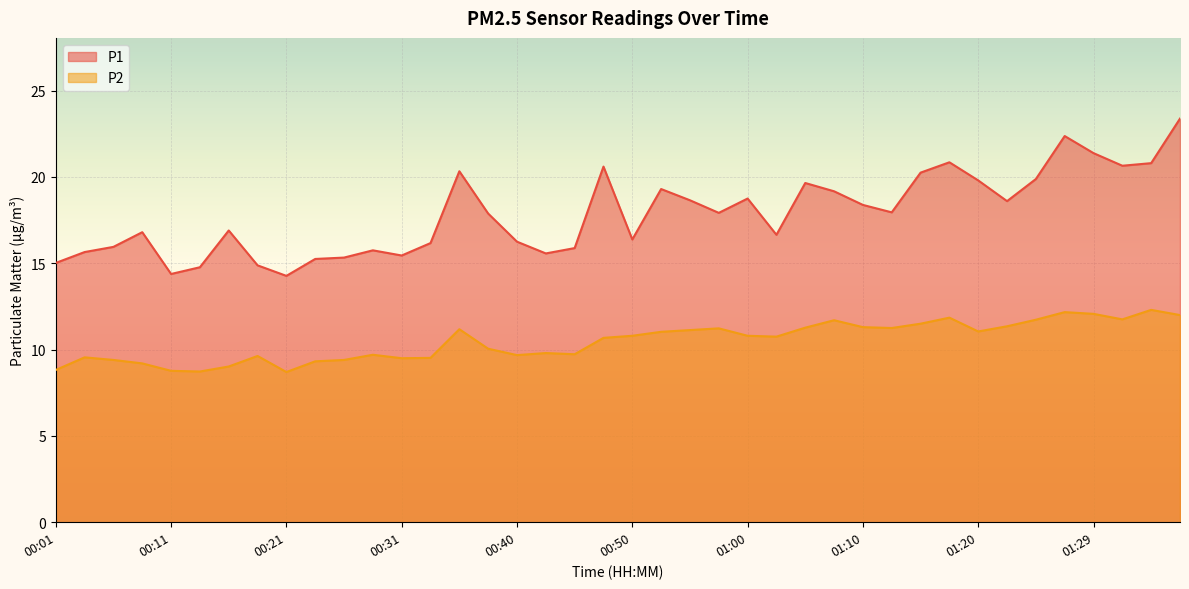

What is the sum of all P2 values?

419.4